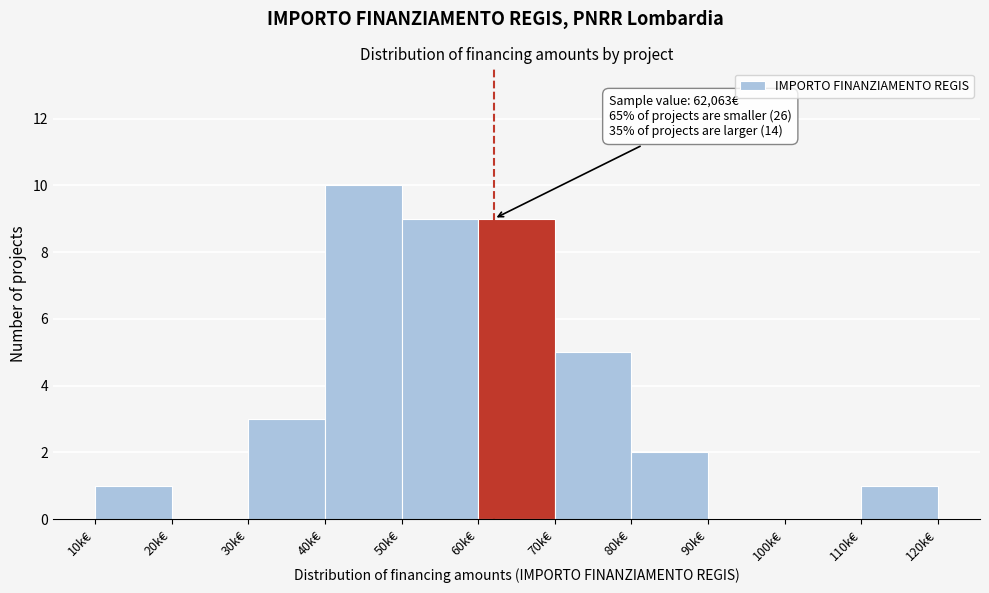

Reading right to left, extract all data points from this chart.

110k€=1	100k€=0	90k€=0	80k€=2	70k€=5	60k€=9	50k€=9	40k€=10	30k€=3	20k€=0	10k€=1